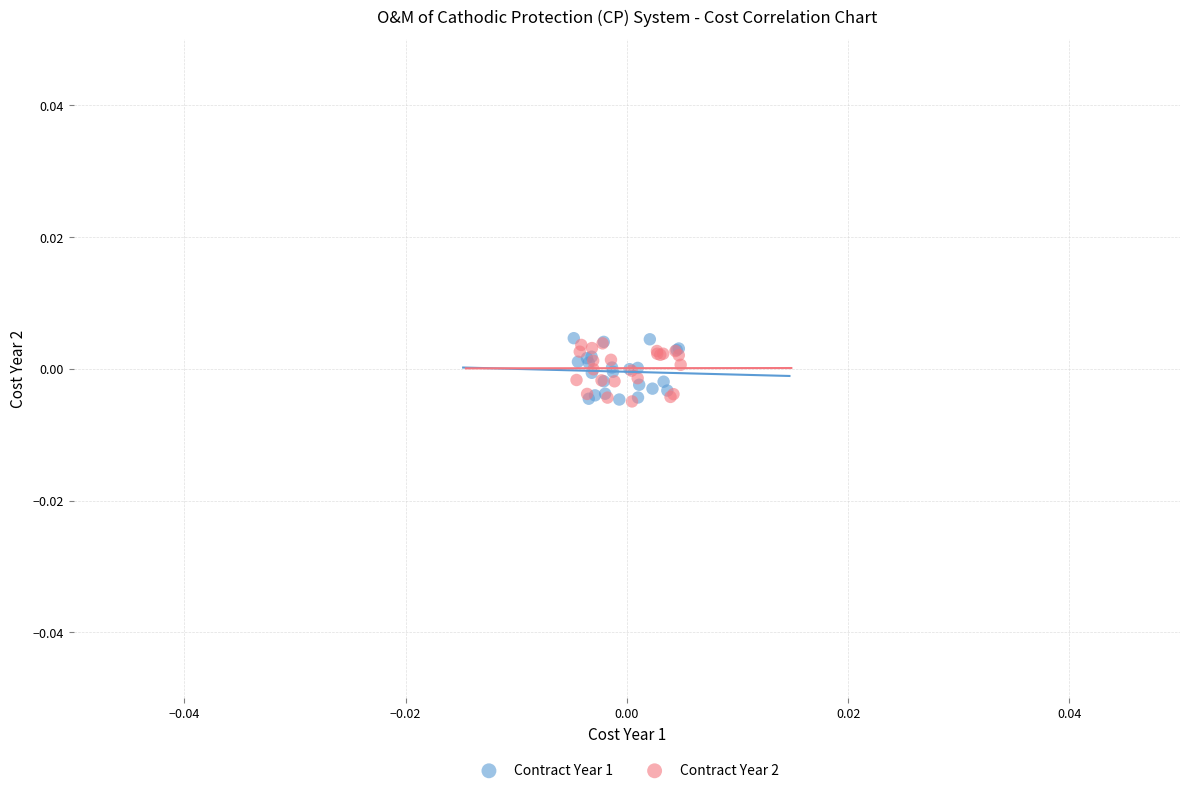

What are all the series names shown in the legend?

Contract Year 1, Contract Year 2